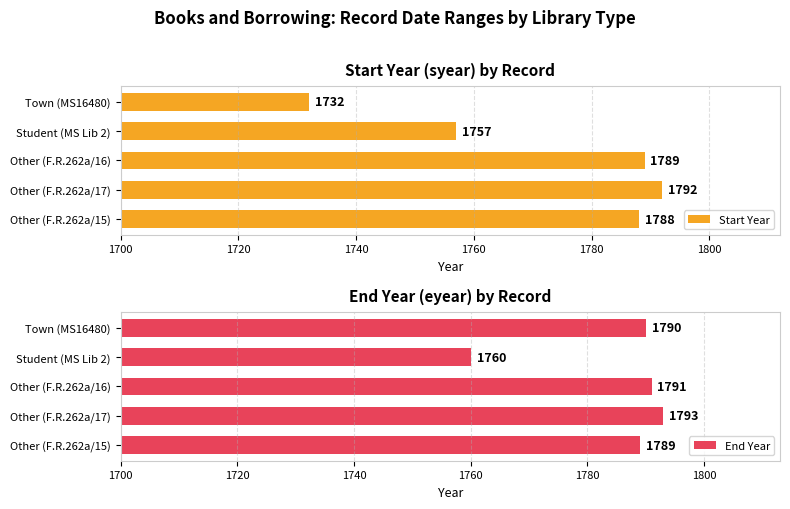

Reading left to right, transcribe all the data shown in this chart.

Start Year: 1788	1792	1789	1757	1732
End Year: 1789	1793	1791	1760	1790